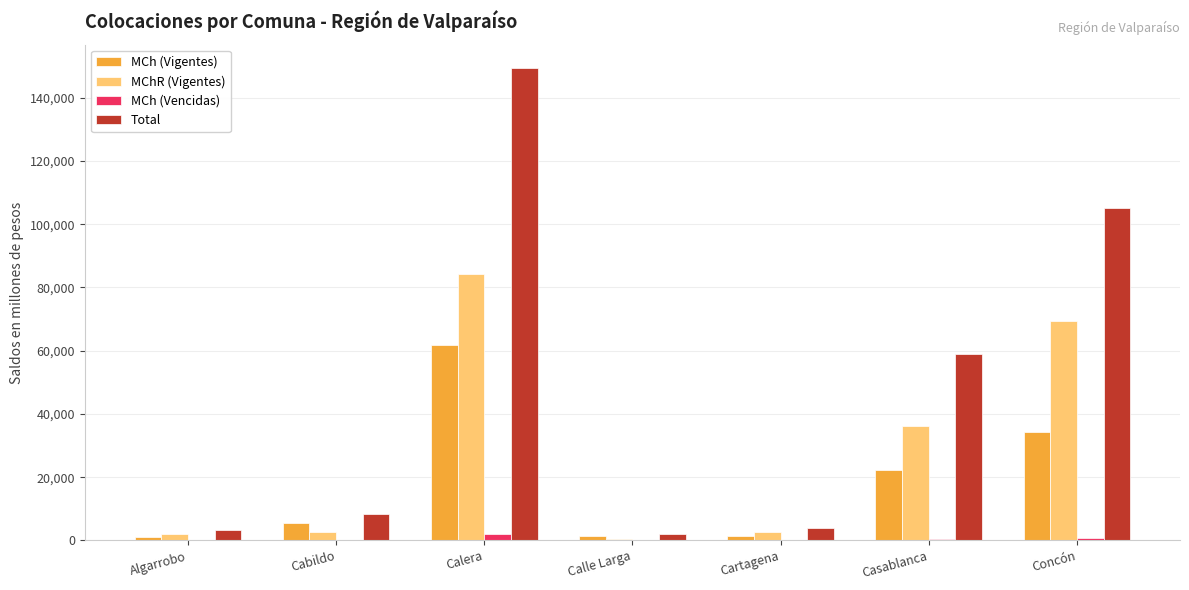

At which category is the sum across all series the highest?

Calera